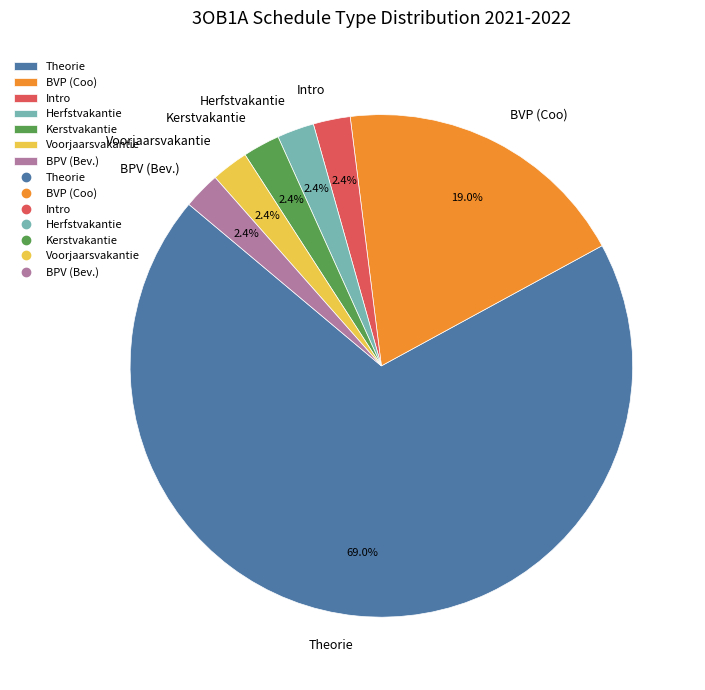

How many segments does this pie chart have?

7